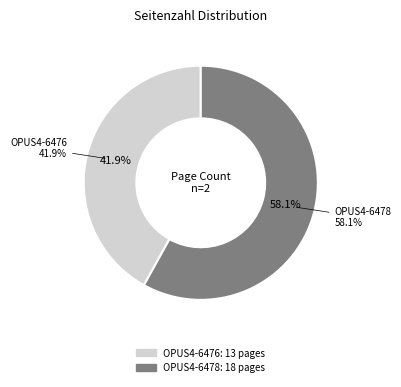

Which category has the biggest portion of the pie?

OPUS4-6478